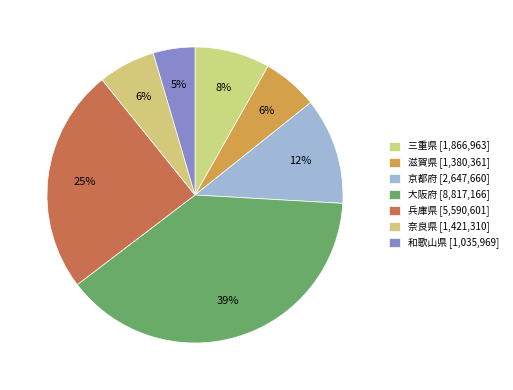

Does 奈良県 account for over 50% of the chart?

No